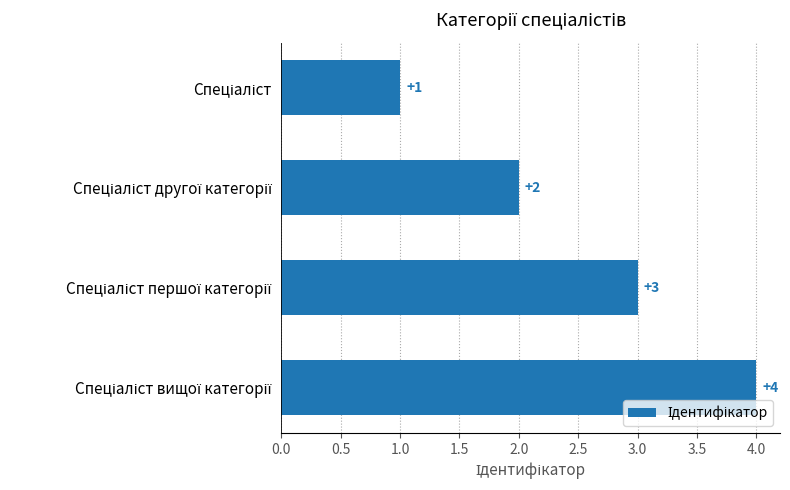

Are the bars horizontal?

Yes